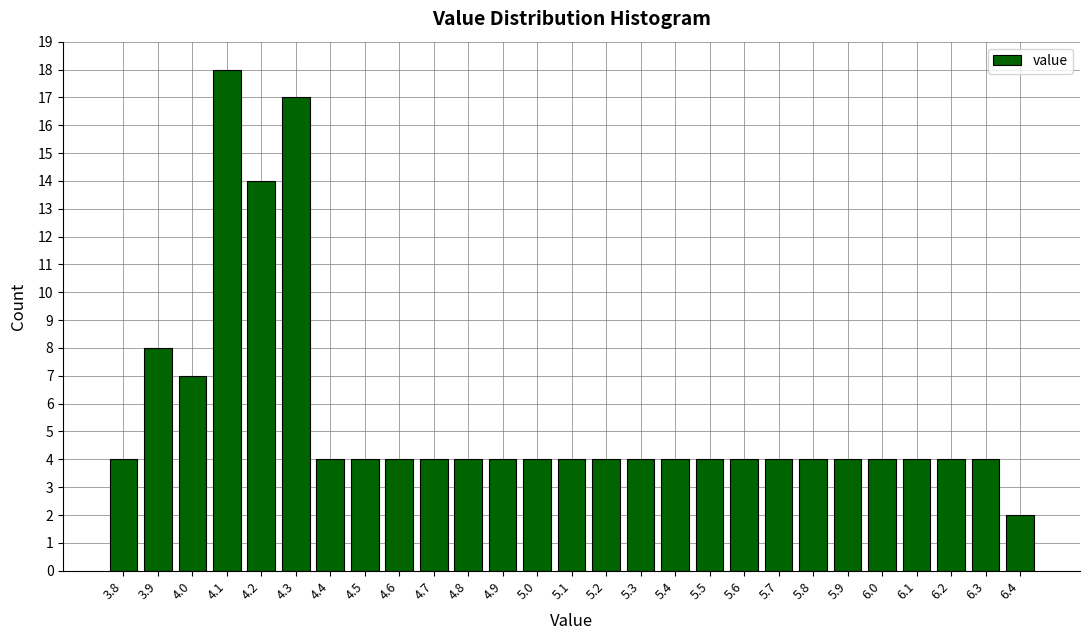

Reading left to right, transcribe all the data shown in this chart.

4	8	7	18	14	17	4	4	4	4	4	4	4	4	4	4	4	4	4	4	4	4	4	4	4	4	2